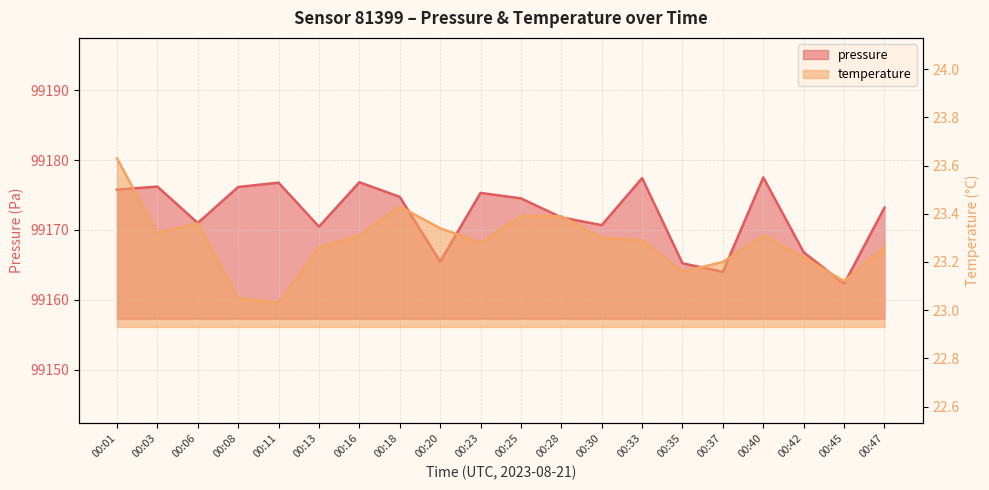

Which label corresponds to the smallest value in the chart?

00:11